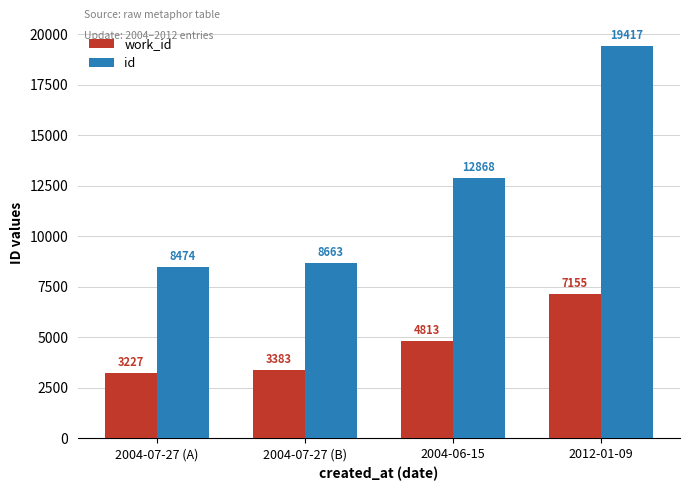

True or false: id has a value of 14476 at 2004-07-27 (B).

False